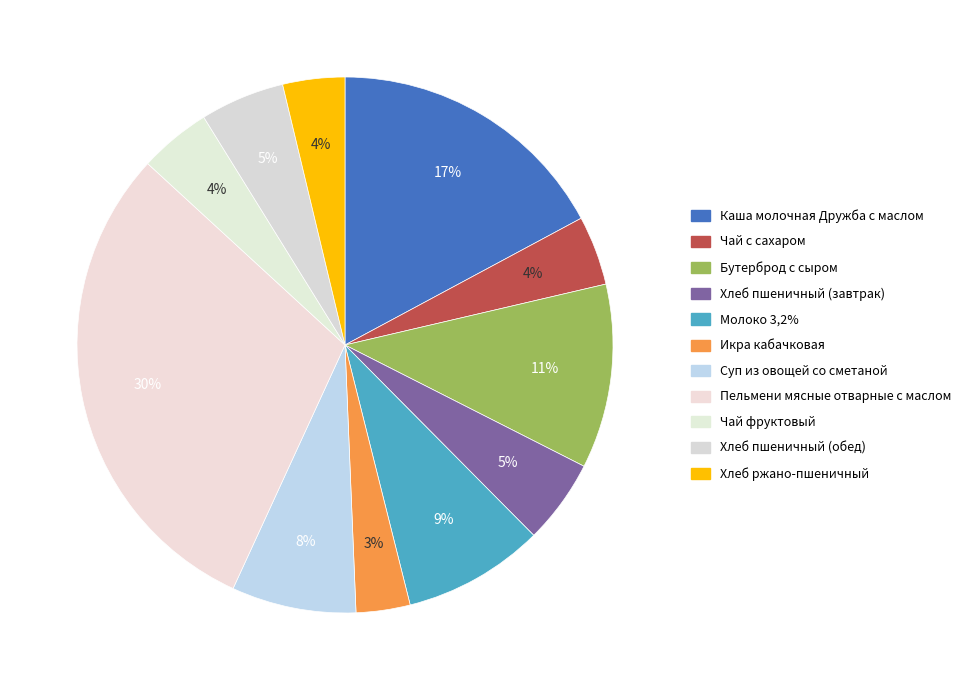

Which category has the smallest portion of the pie?

Икра кабачковая